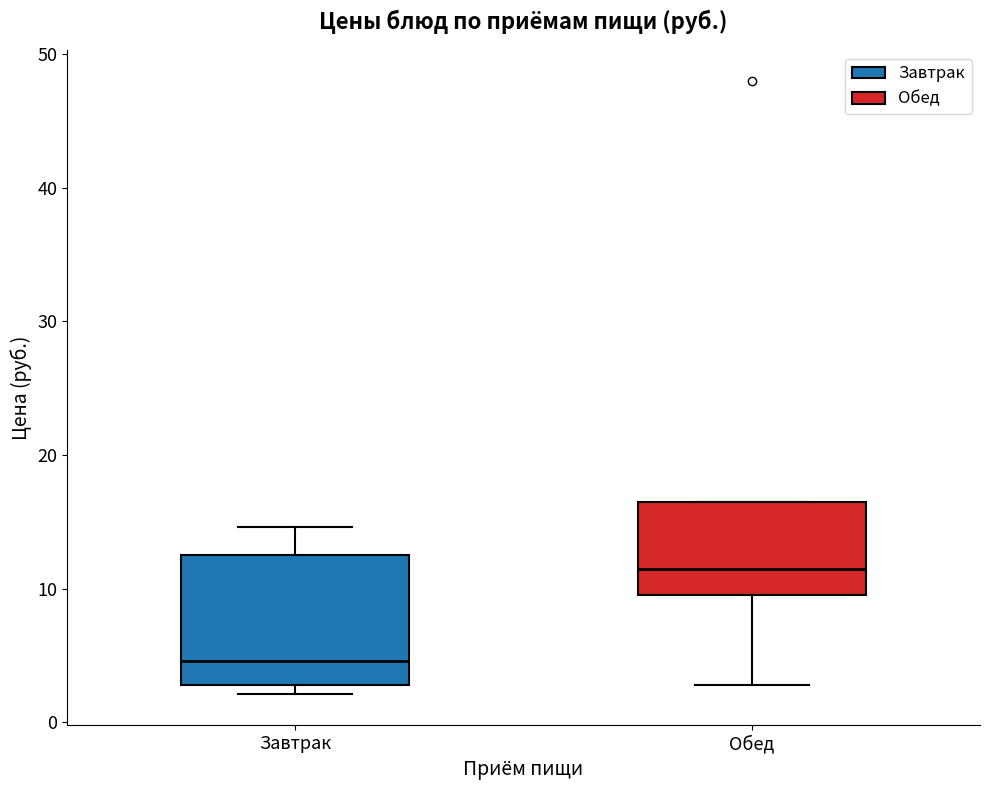

Where does the median line of the box for Обед sit on the y-axis? The values are not printed on the chart, so give them approximately, as read against the axis.

11